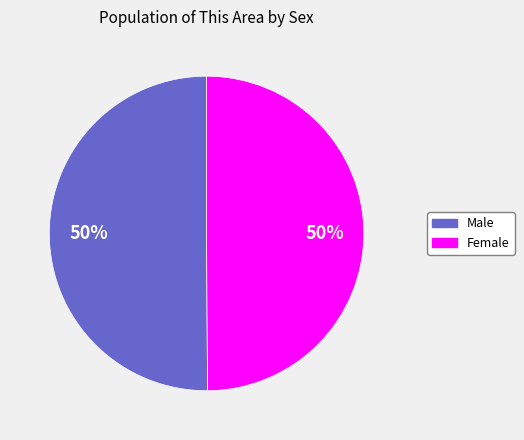

True or false: Female accounts for 50% of the total.

True